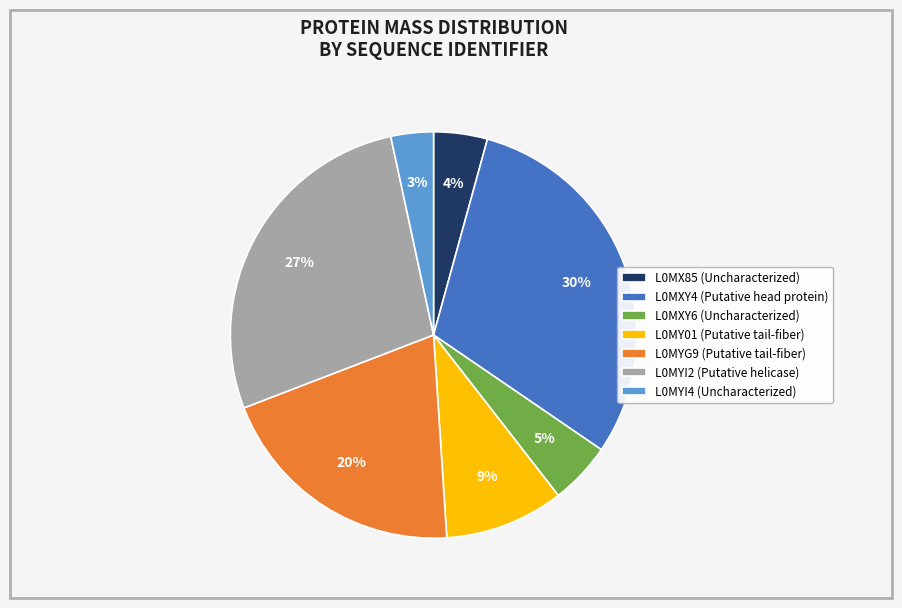

Which slice is the smallest?

L0MYI4